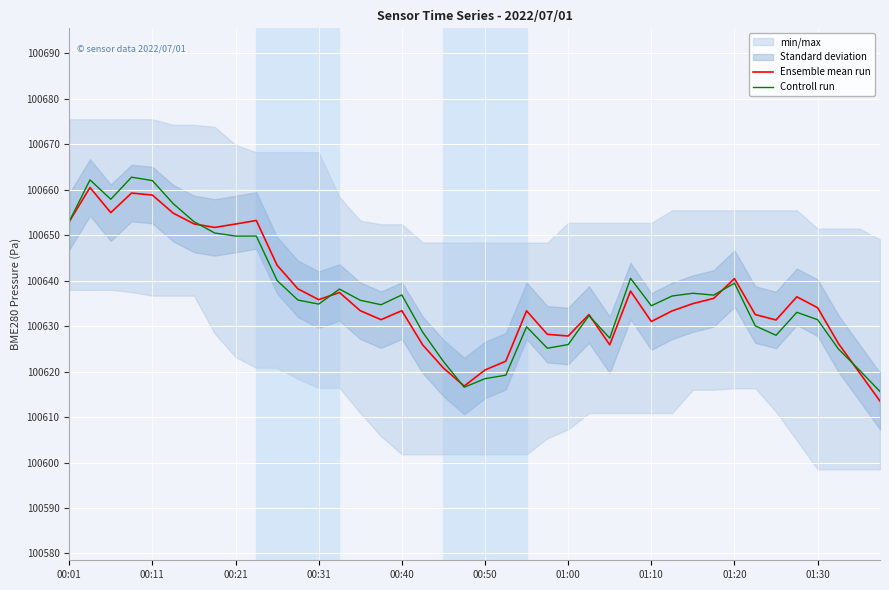

The Controll run series shows 64357.5 at 01:30. True or false?

False